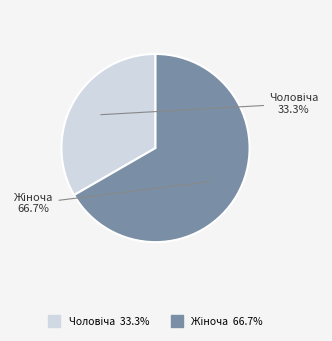

Is there any slice that represents more than half of the pie?

Yes